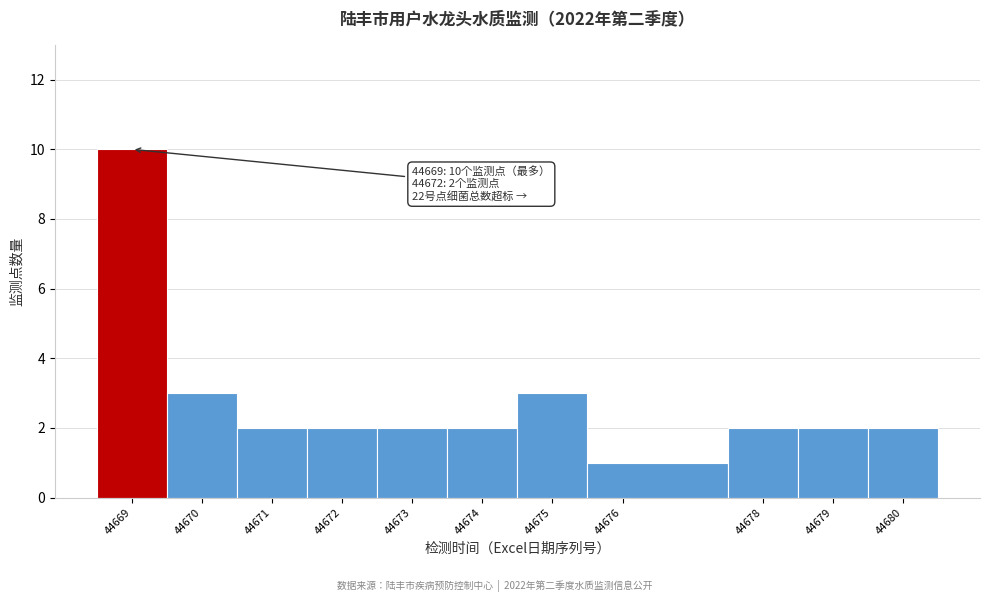

Over which range of the x-axis is the bar tallest?

44668.5 to 44669.5